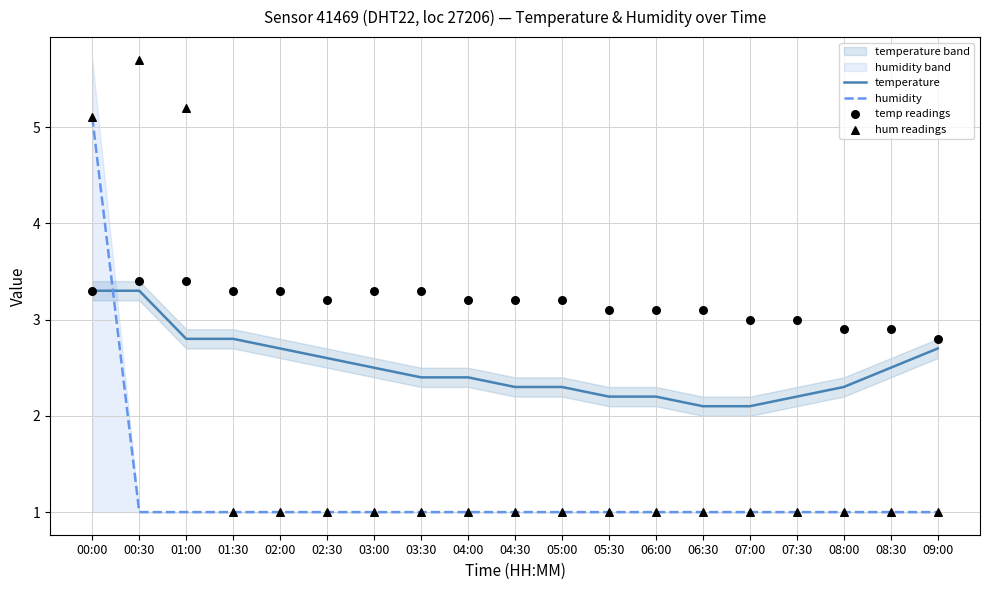

Which series has the largest total across all categories?

temp readings